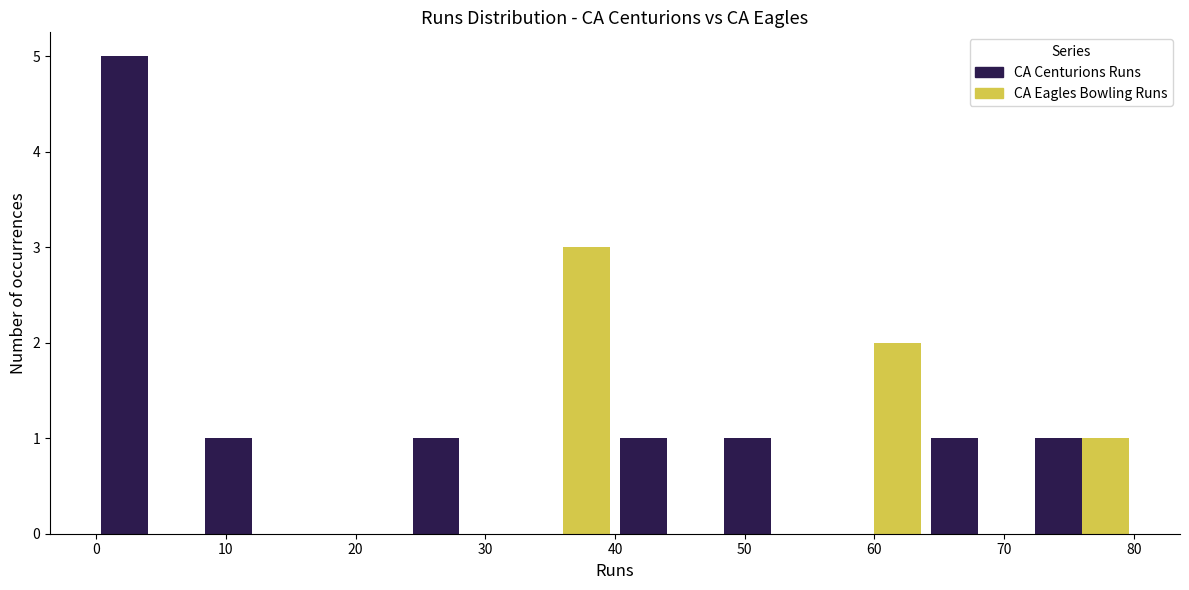

In the CA Eagles Bowling Runs series, which range on the x-axis has the tallest bar?

32 to 40